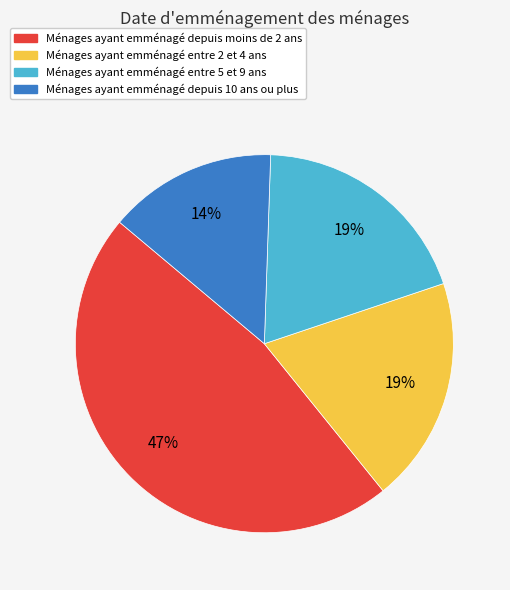

To the nearest percent, what is the difference between the largest and smallest slice percentages?

33%